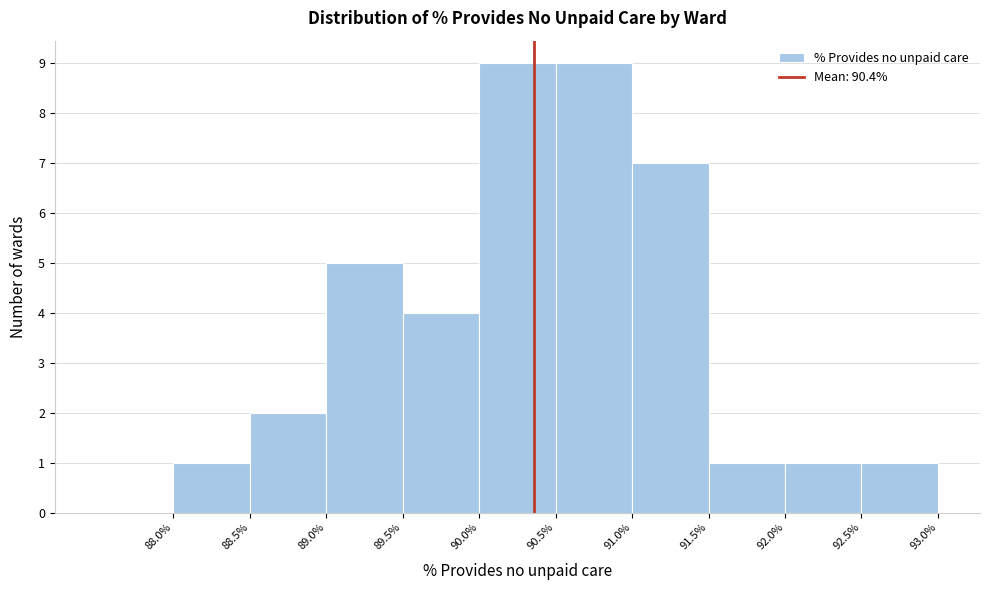

Reading left to right, transcribe this chart: for each bar, give the range it covers on the x-axis and its height. The values are not printed on the chart, so give them approximately, as read against the axis.

87.5 to 88.0: 0
88.0 to 88.5: 1
88.5 to 89.0: 2
89.0 to 89.5: 5
89.5 to 90.0: 4
90.0 to 90.5: 9
90.5 to 91.0: 9
91.0 to 91.5: 7
91.5 to 92.0: 1
92.0 to 92.5: 1
92.5 to 93.0: 1